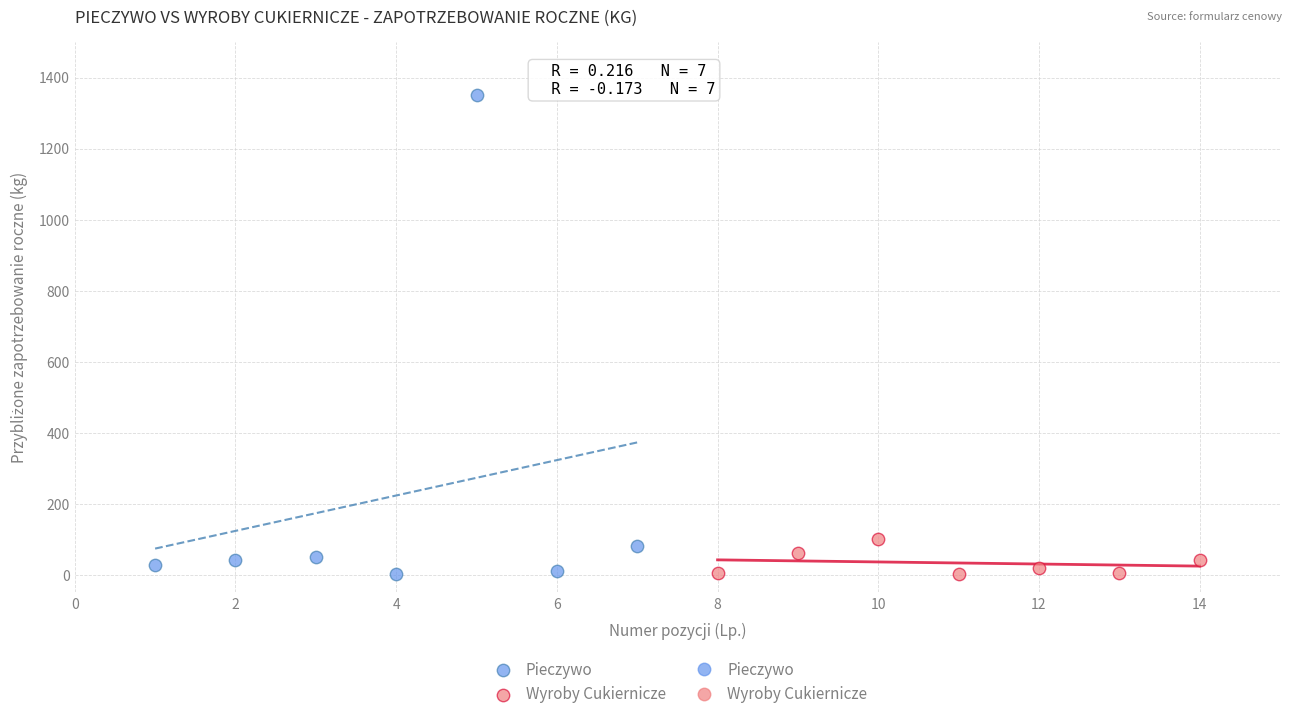

Which series contains the highest Y value?

Pieczywo